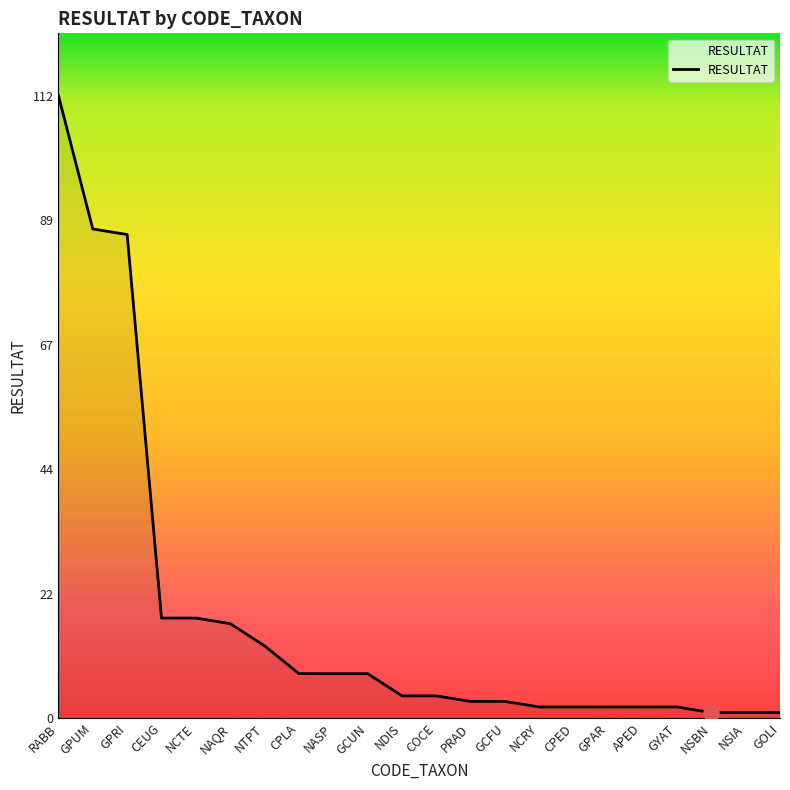

Approximately how many times larger is the value at GPRI compared to PRAD?

29.0